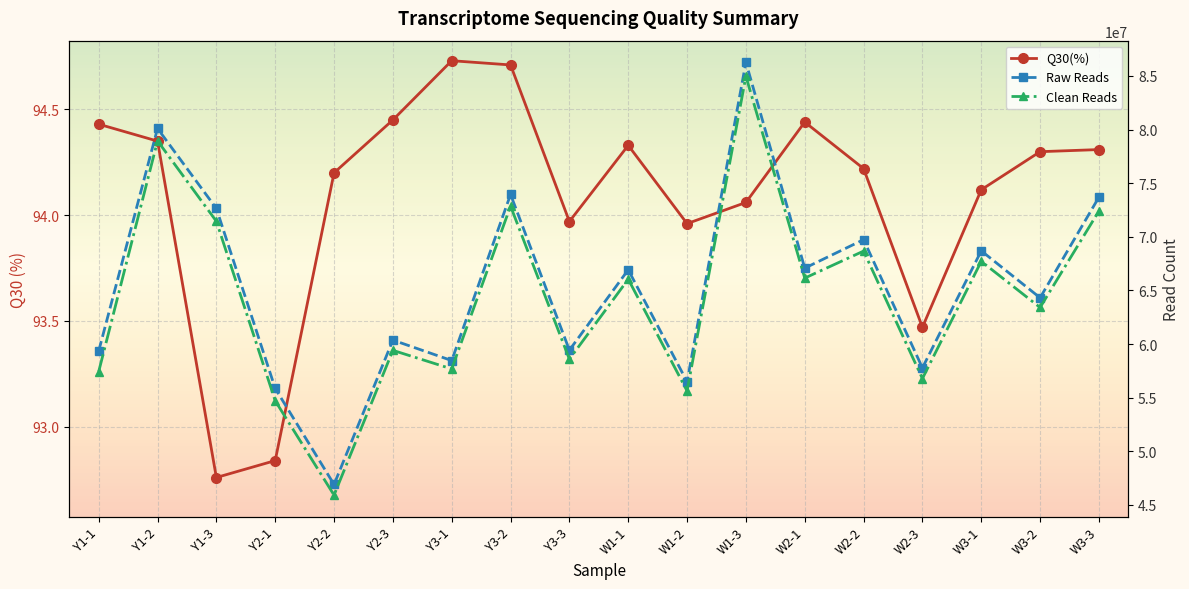

What are all the series names shown in the legend?

Q30(%), Raw Reads, Clean Reads